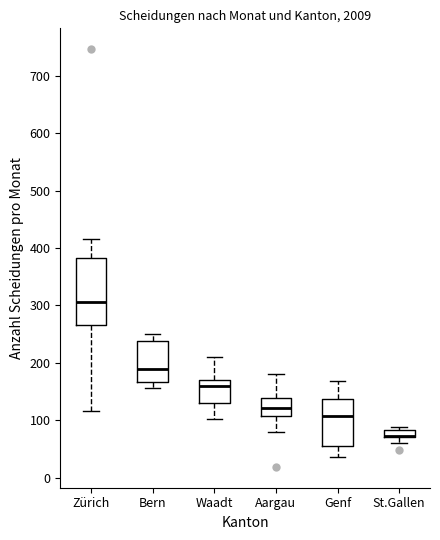

Where is the lower edge of the box for Zürich on the y-axis? The values are not printed on the chart, so give them approximately, as read against the axis.

270